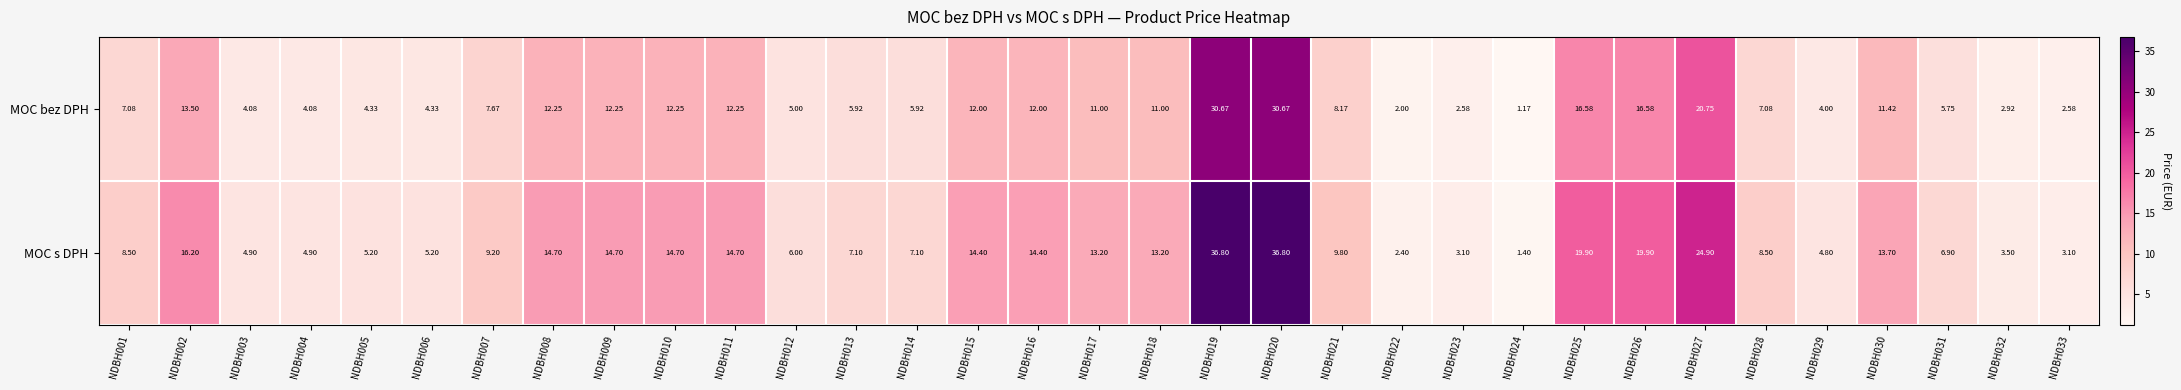

Which series has the widest spread of values?

MOC s DPH